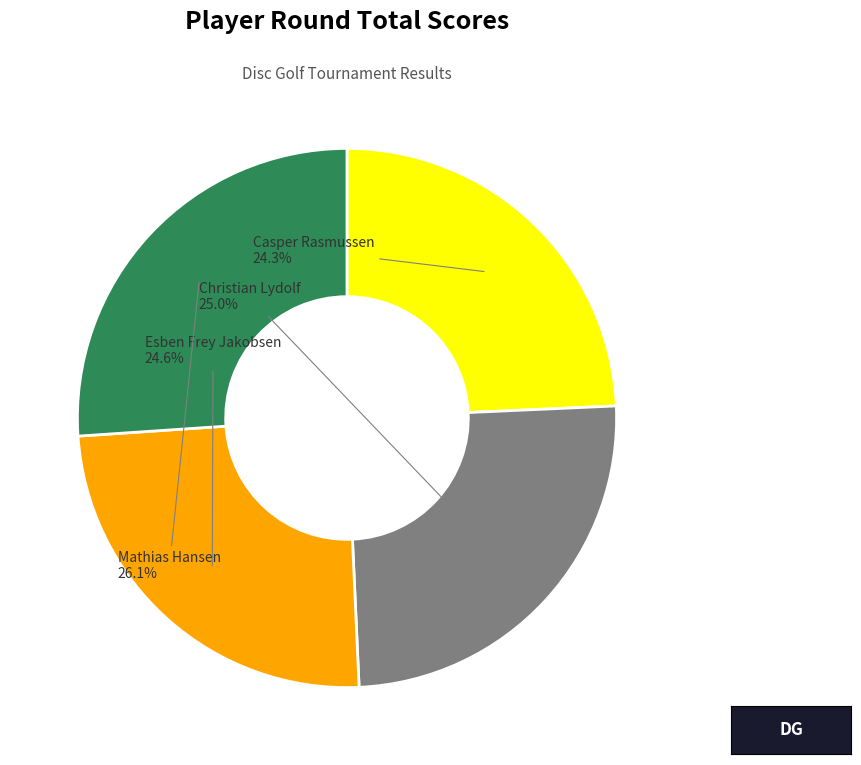

Which category has the biggest portion of the pie?

Mathias Hansen